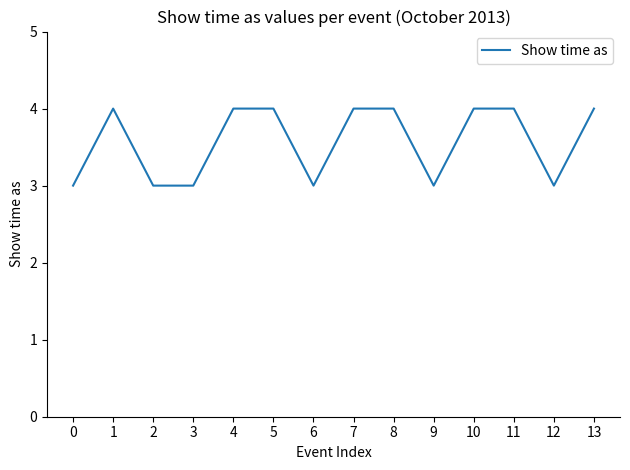

What value does the data have at 0?

3